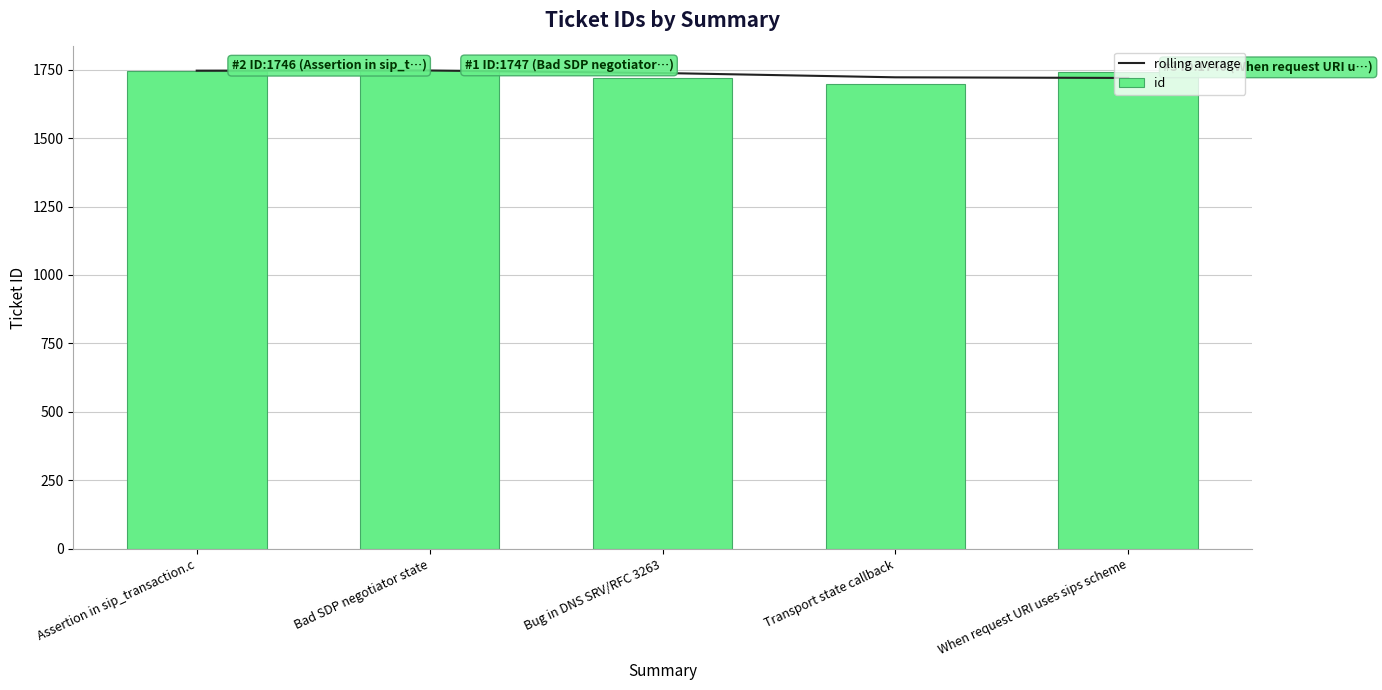

What is the difference between the second highest and minimum values in the id series?

47